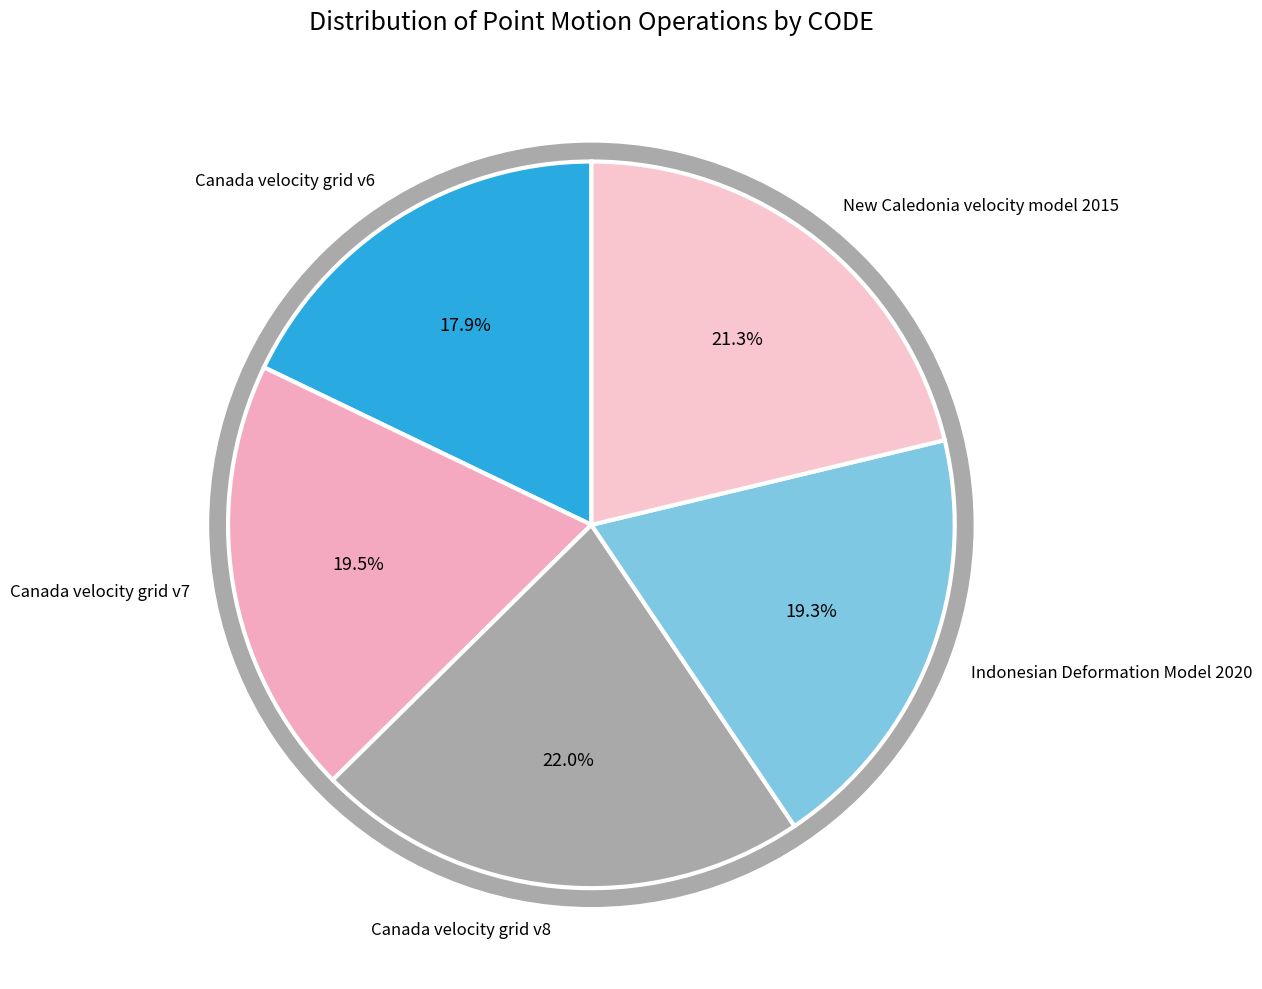

How many segments does this pie chart have?

5